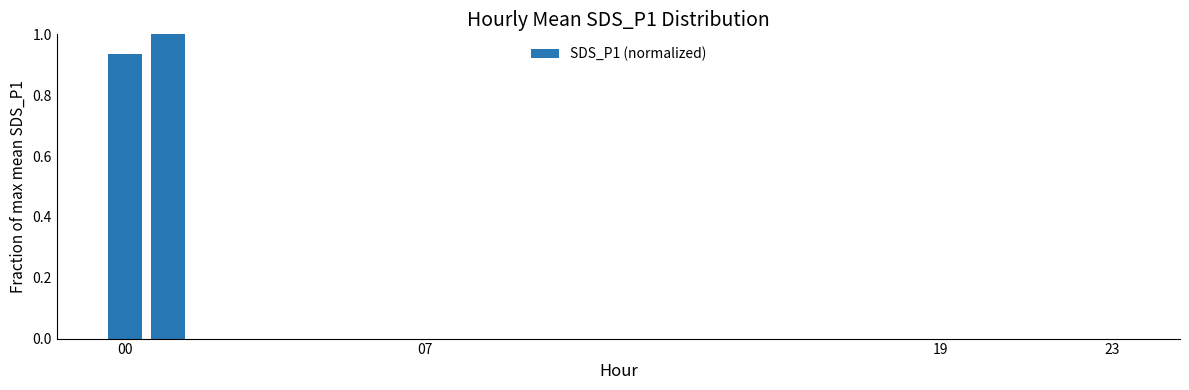

What is the maximum value shown in the chart?

1.0